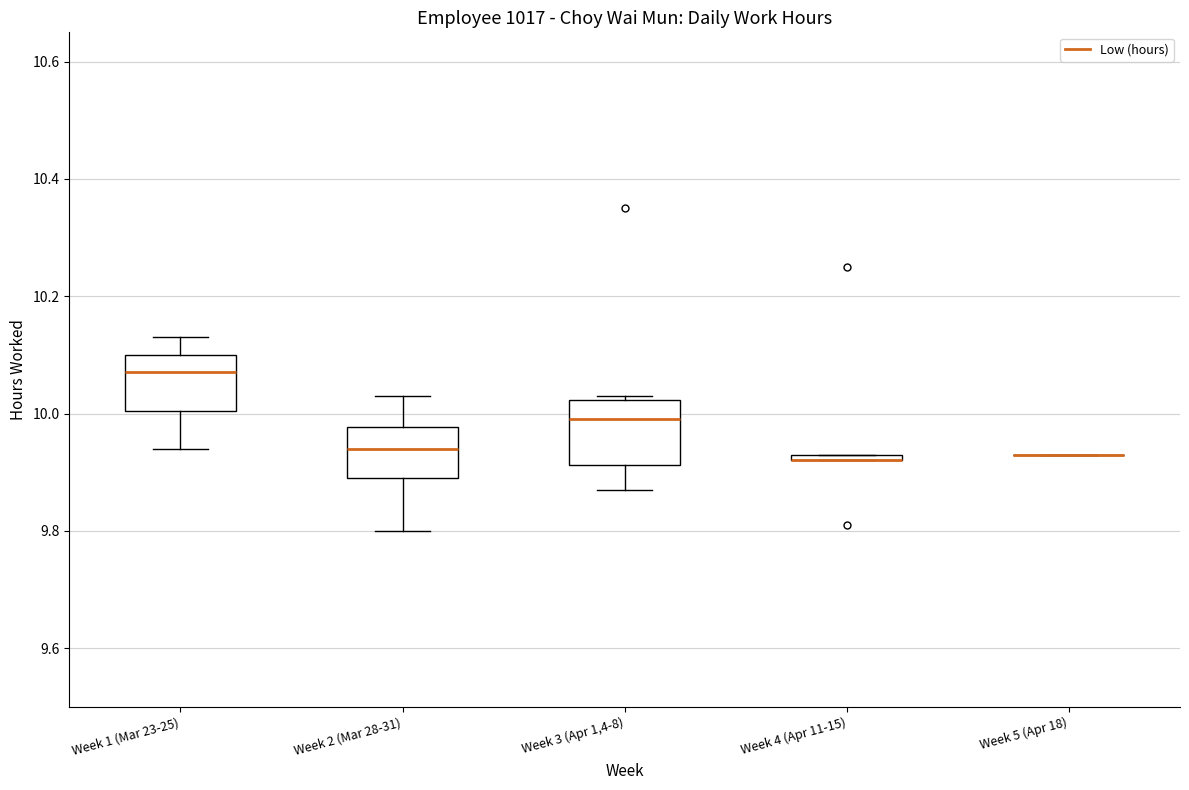

Where is the upper edge of the box for Week 4 (Apr 11-15) on the y-axis? The values are not printed on the chart, so give them approximately, as read against the axis.

9.94